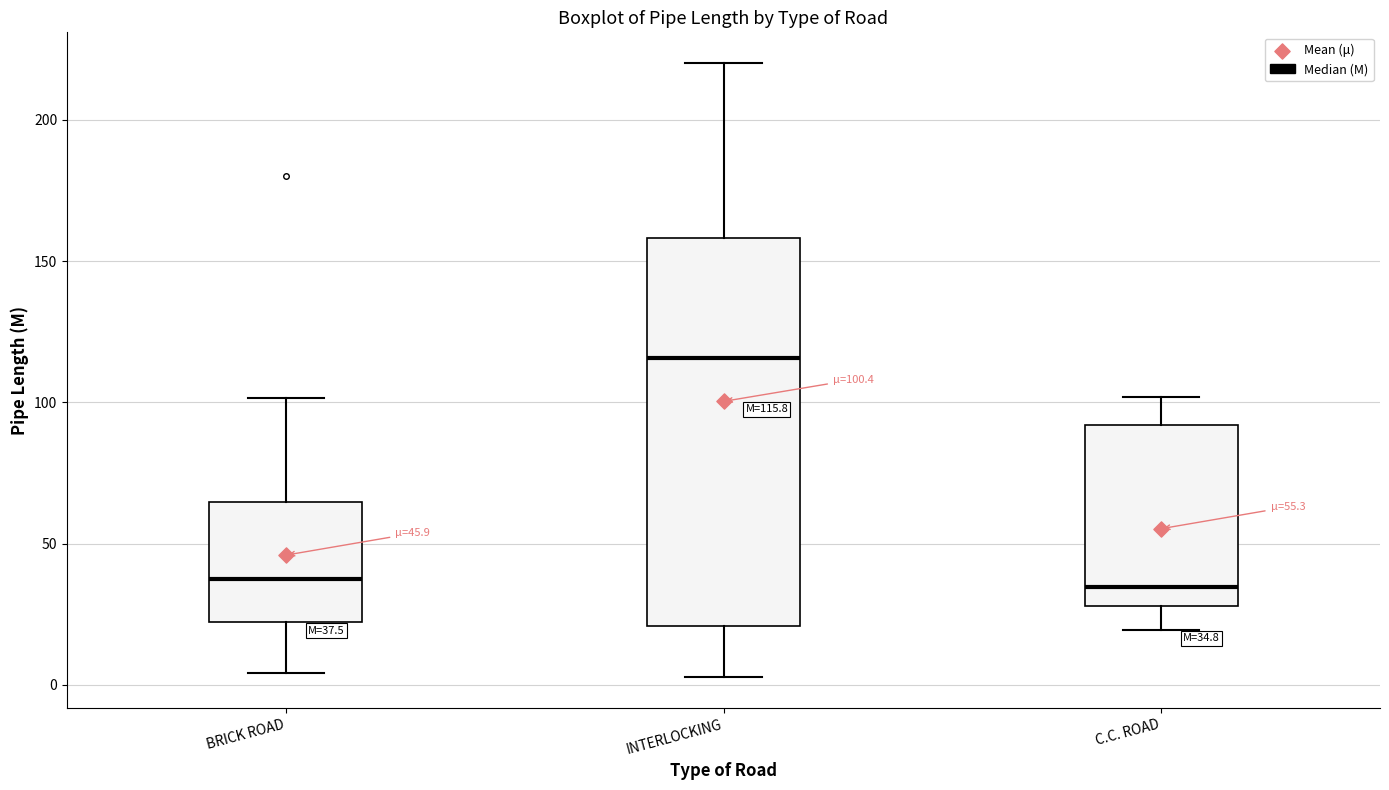

Which box has the highest median line?

INTERLOCKING